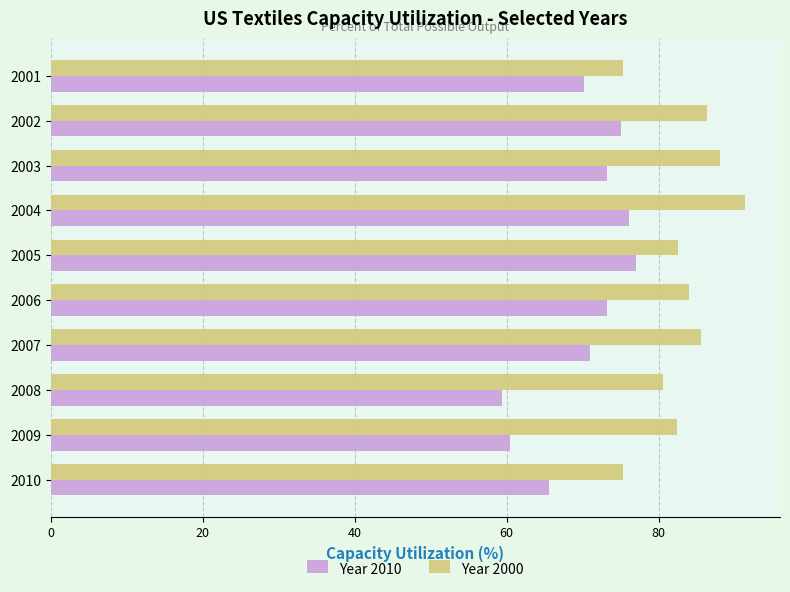

How many values in the Year 2000 series exceed 83?

5